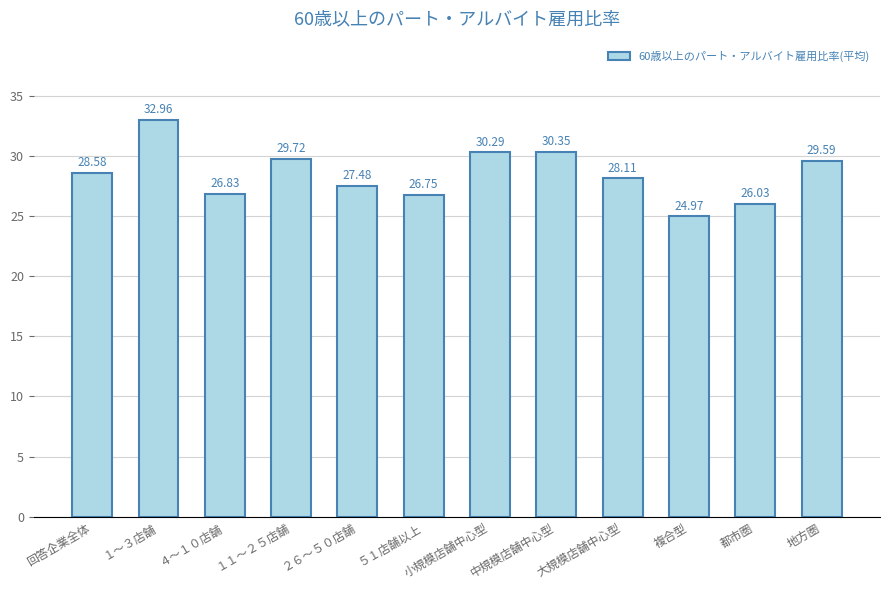

At which label does the data first exceed 28?

回答企業全体